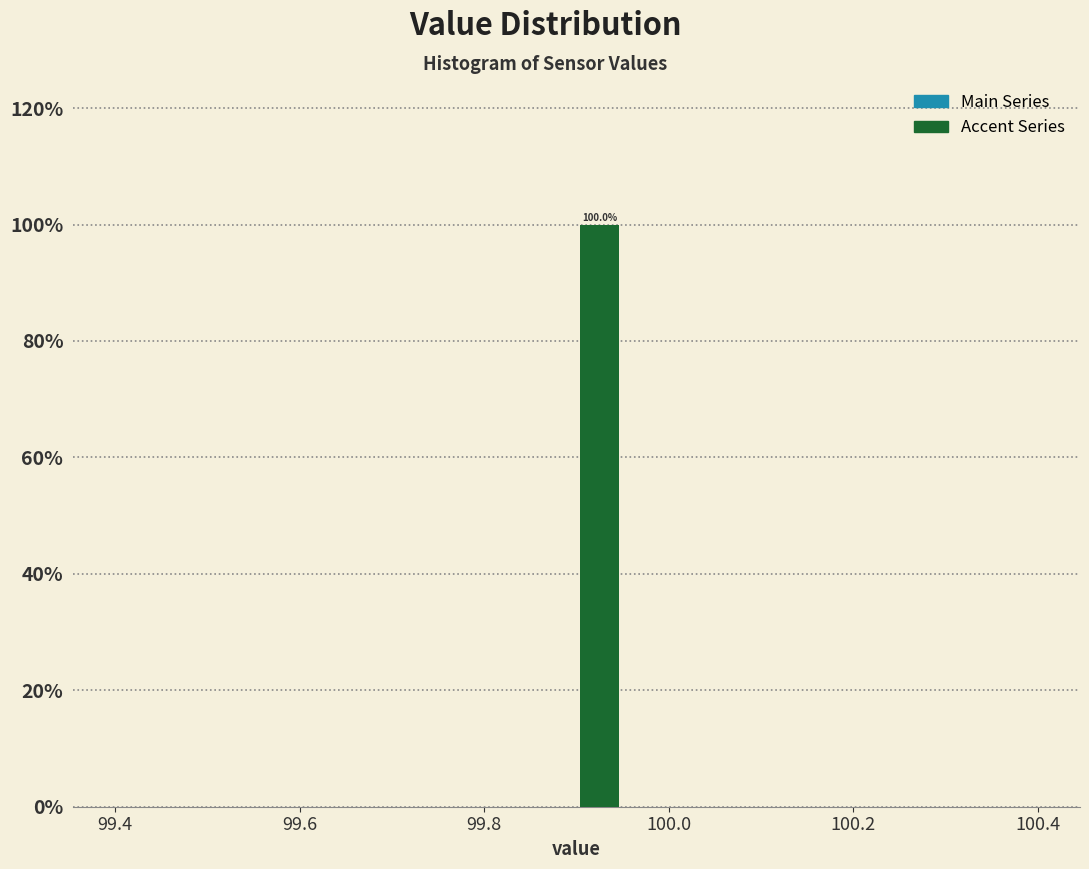

Around what value on the x-axis is the tallest bar? Give the approximate position of its centre, as read against the axis.

99.92